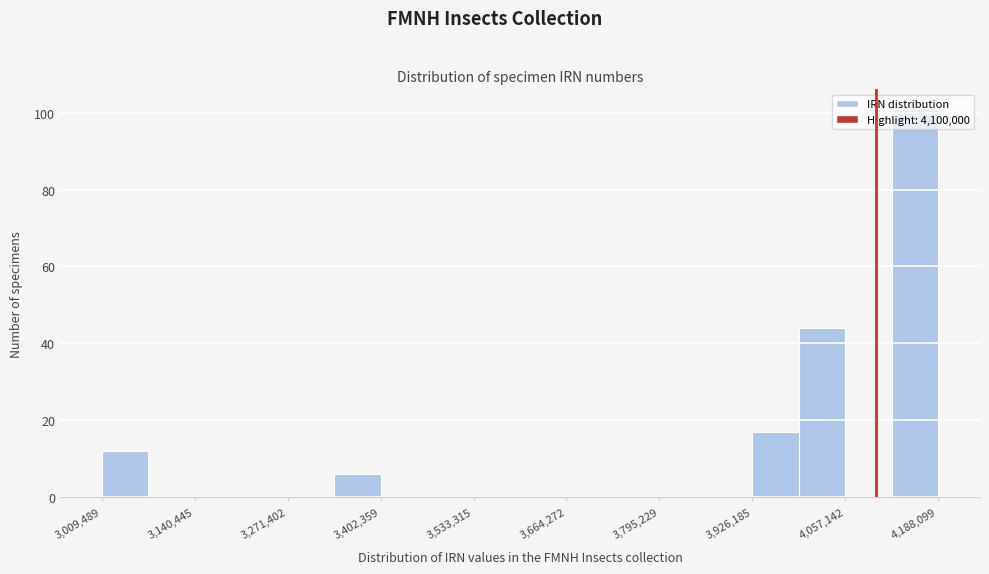

Read against the x-axis, roughly where is the centre of the tallest bar?

4160000